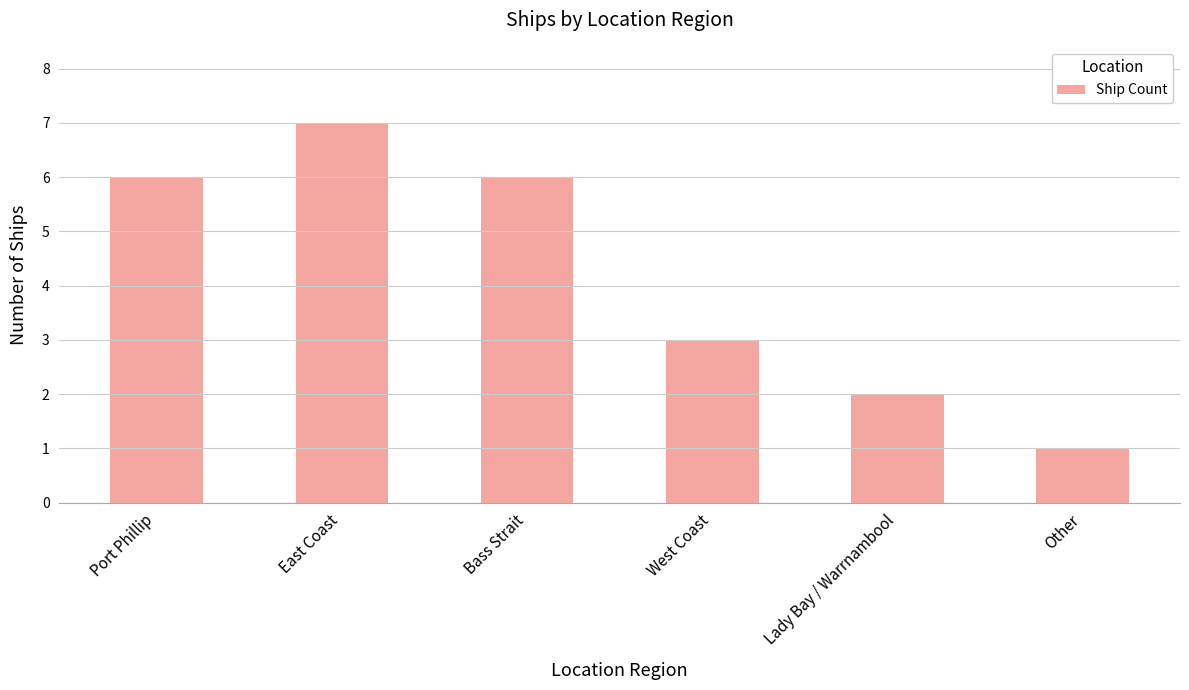

What is the sum of all values?

25